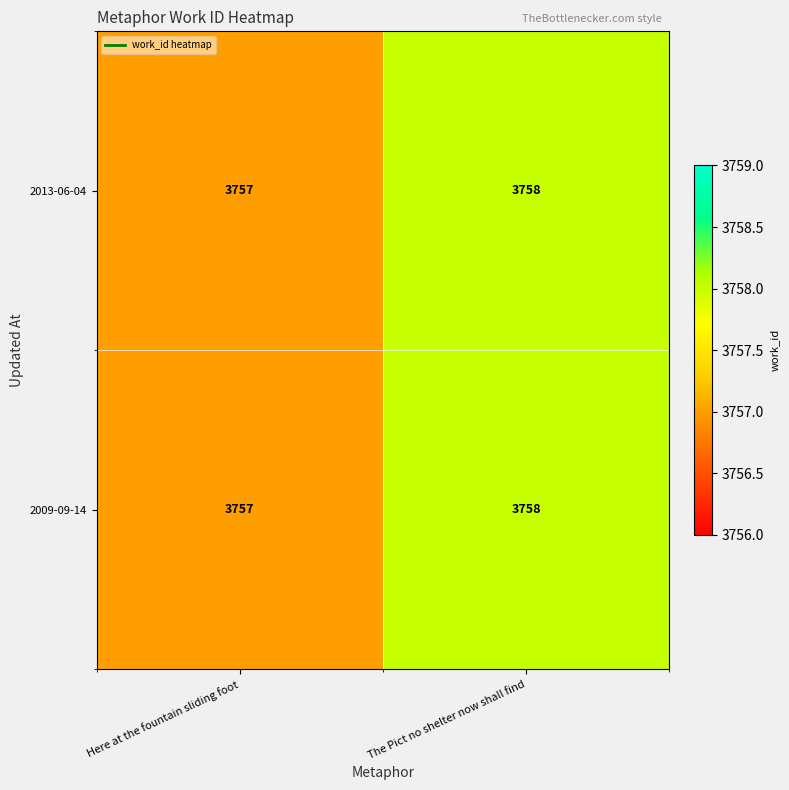

What is the smallest value displayed?

3757